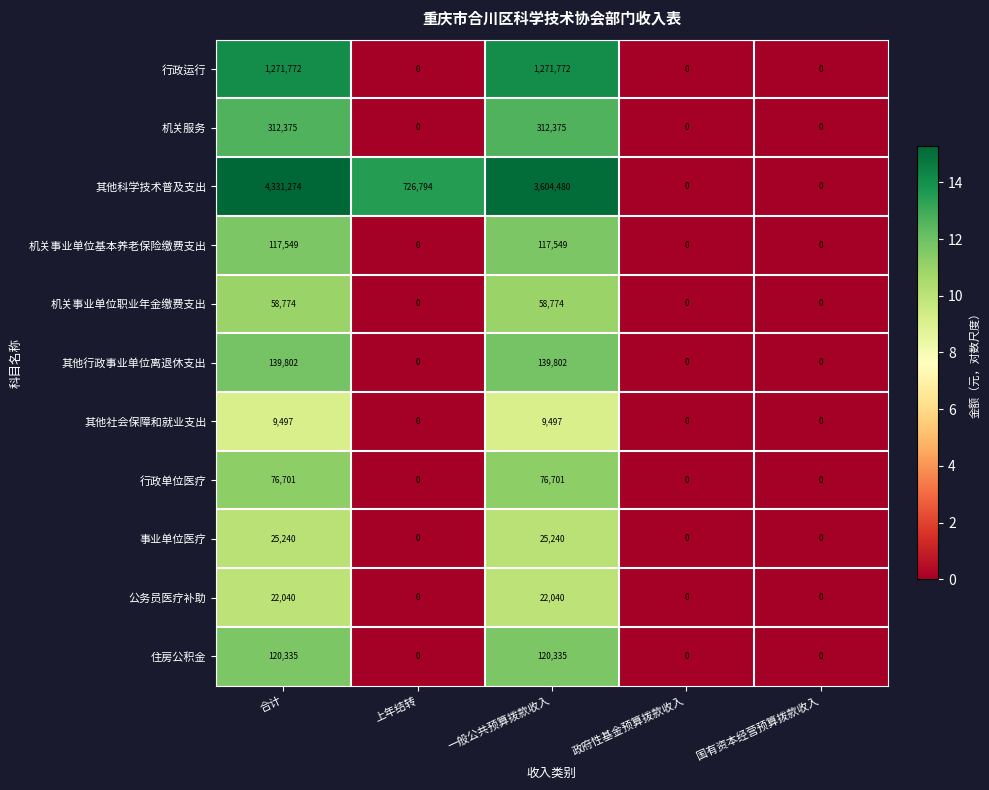

What is the sum of all 行政单位医疗 values?

153402